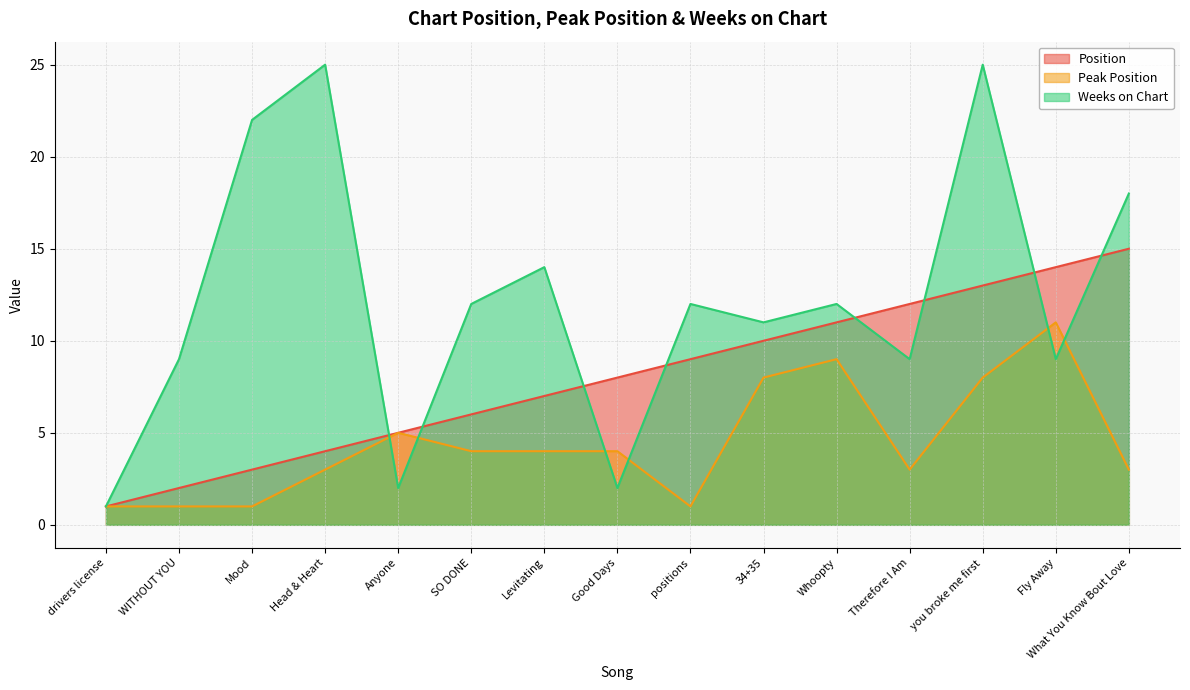

Is it true that Peak Position equals 8 at you broke me first?

True